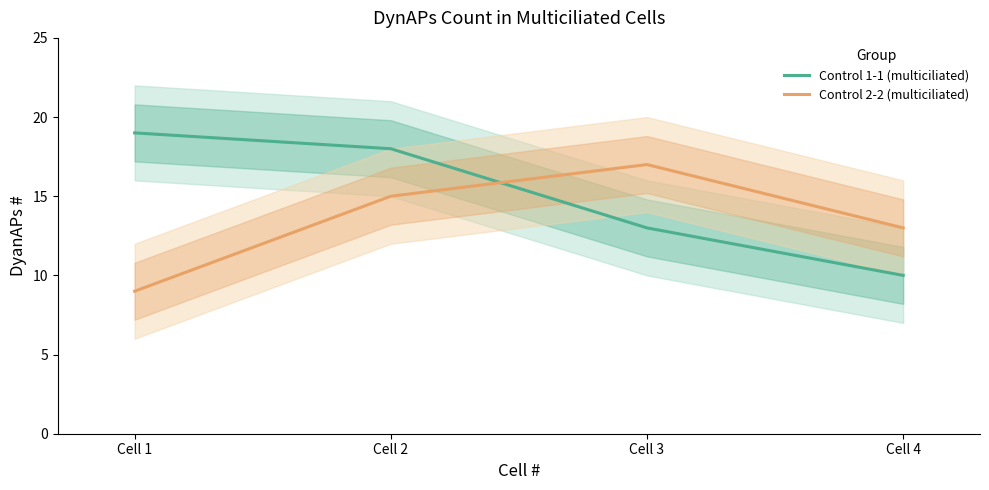

True or false: Control 1-1 (multiciliated) has more than 1 interior local peaks.

False